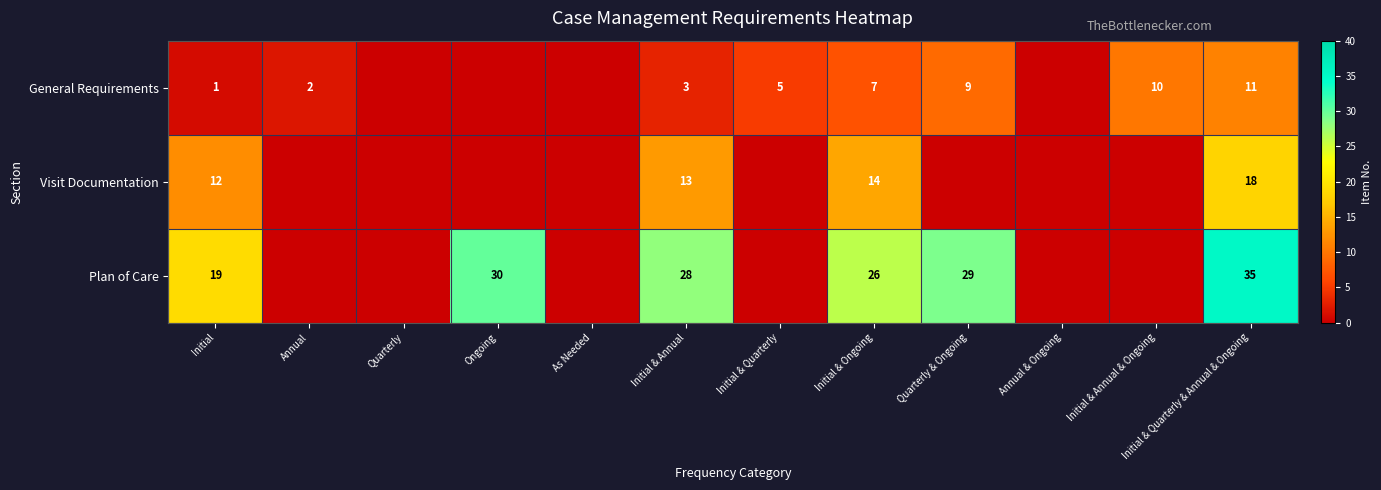

How many positive values does the Plan of Care series have?

6